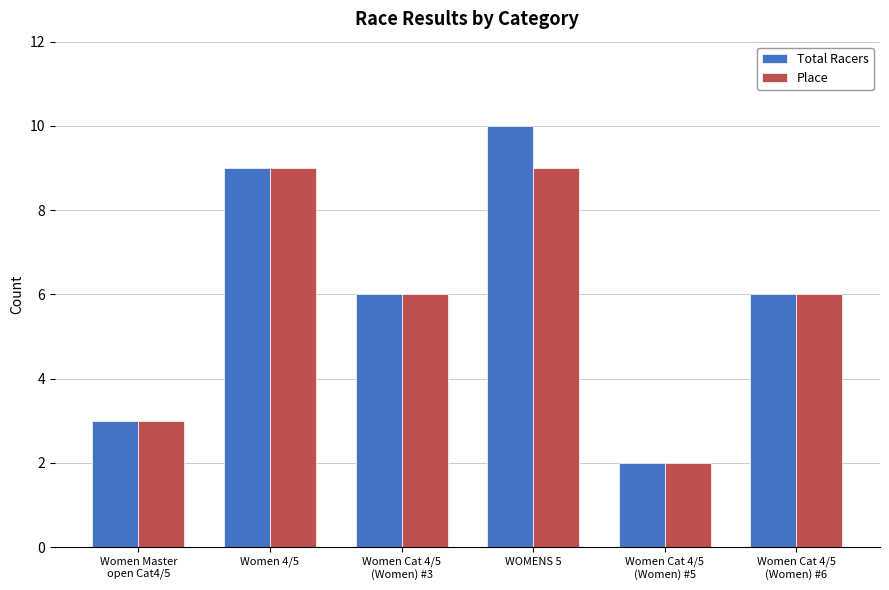

What is the maximum value shown in the chart?

10